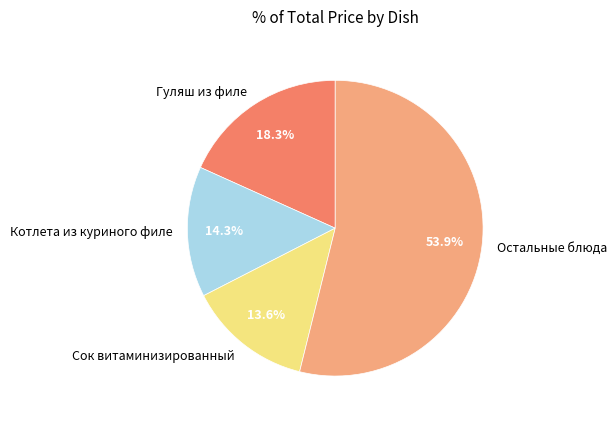

What is the majority slice?

Остальные блюда